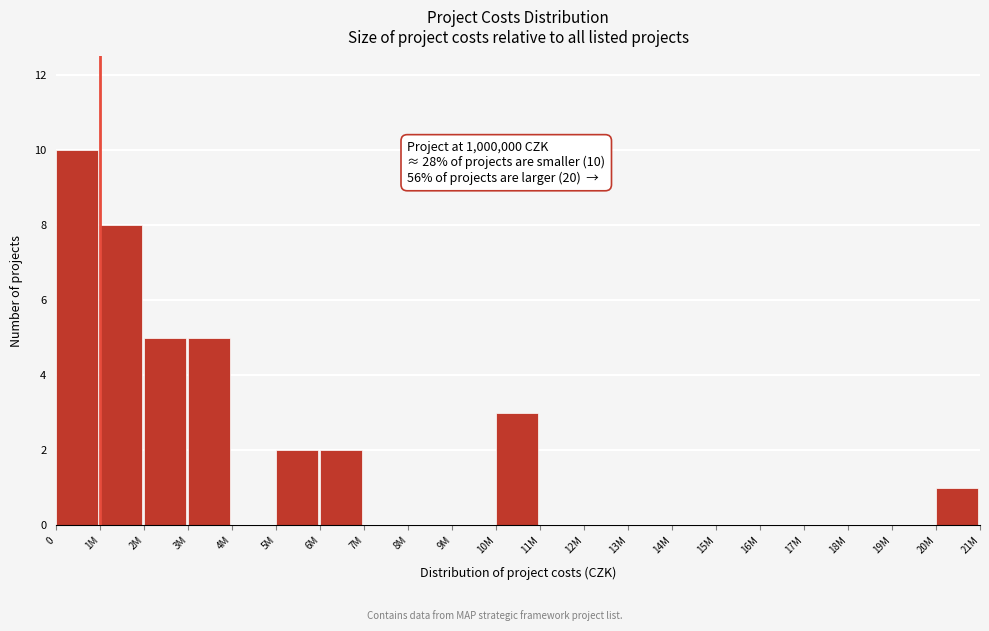

Reading right to left, list all the values displayed in this chart.

20M=1	19M=0	18M=0	17M=0	16M=0	15M=0	14M=0	13M=0	12M=0	11M=0	10M=3	9M=0	8M=0	7M=0	6M=2	5M=2	4M=0	3M=5	2M=5	1M=8	0=10